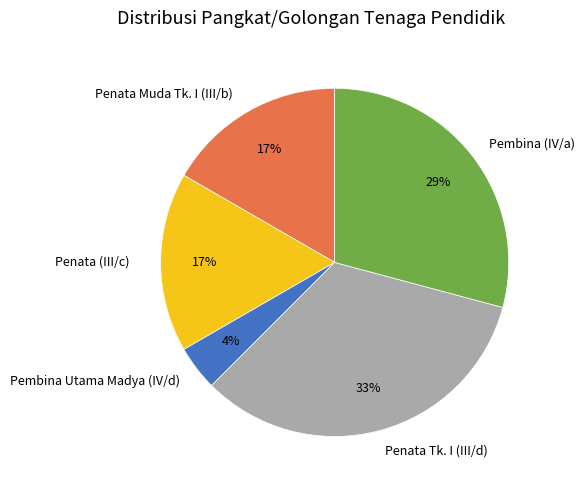

What is the largest slice in the pie chart?

Penata Tk. I (III/d)